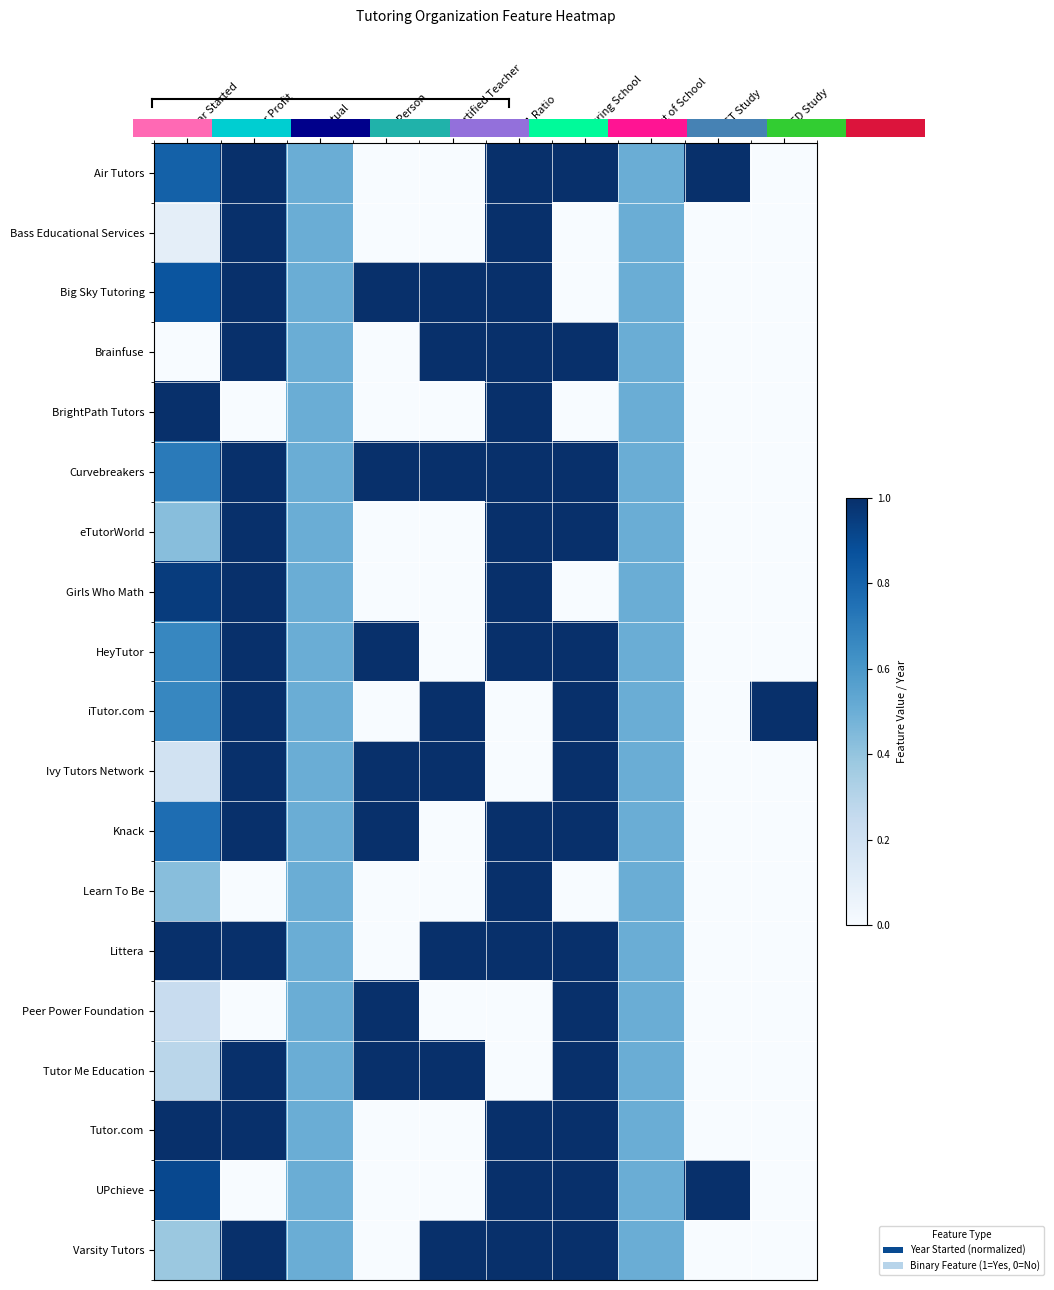

At which label is Ivy Tutors Network closest to 0?

1:1 Ratio